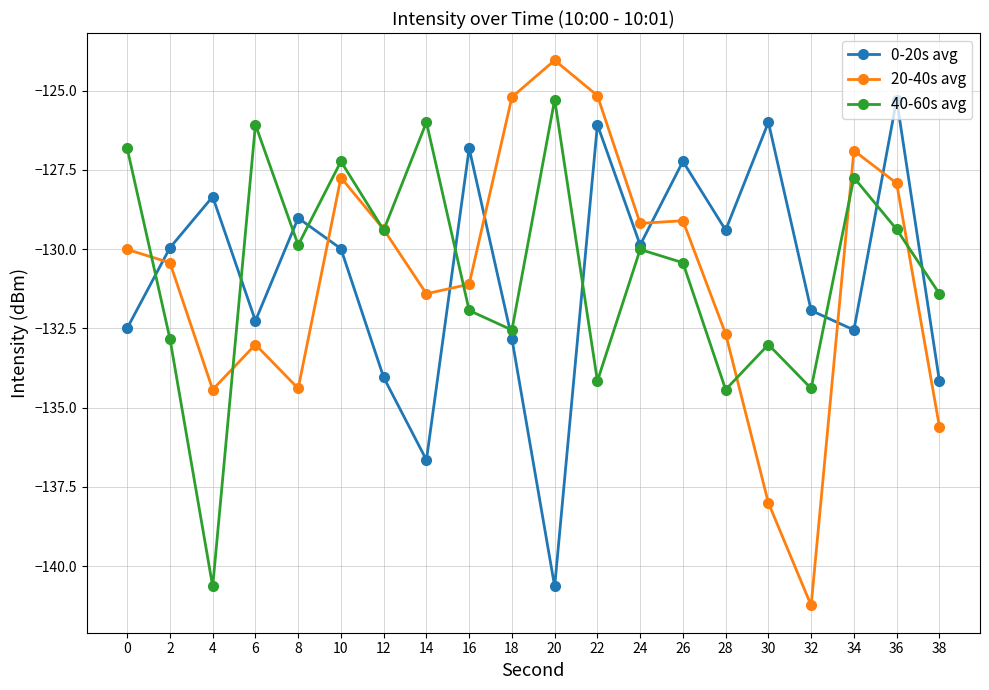

Which category has the highest value across all series?

20